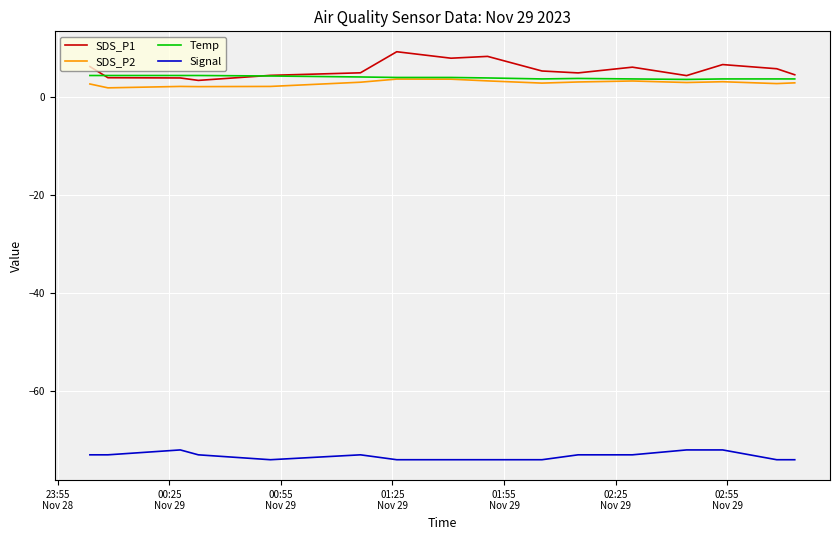

Which series has the largest range (max minus min)?

SDS_P1